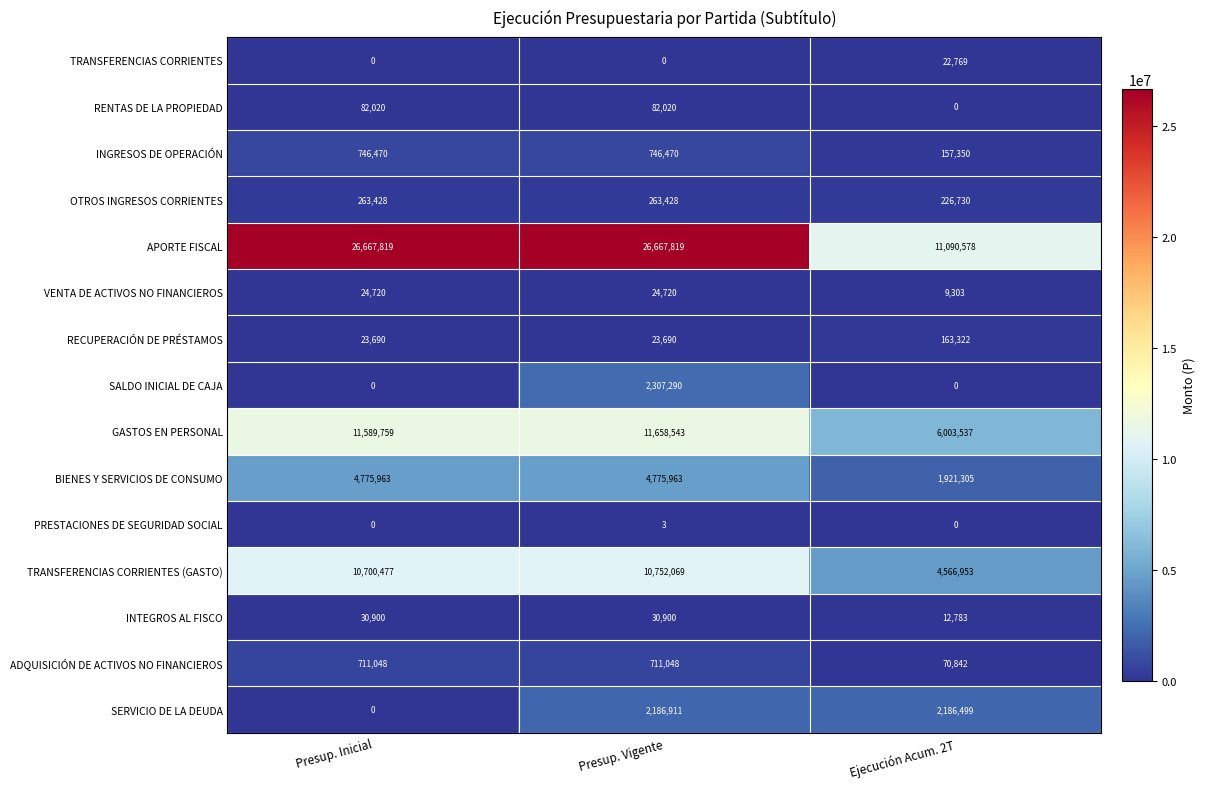

What is the average value of the RENTAS DE LA PROPIEDAD series?

54680